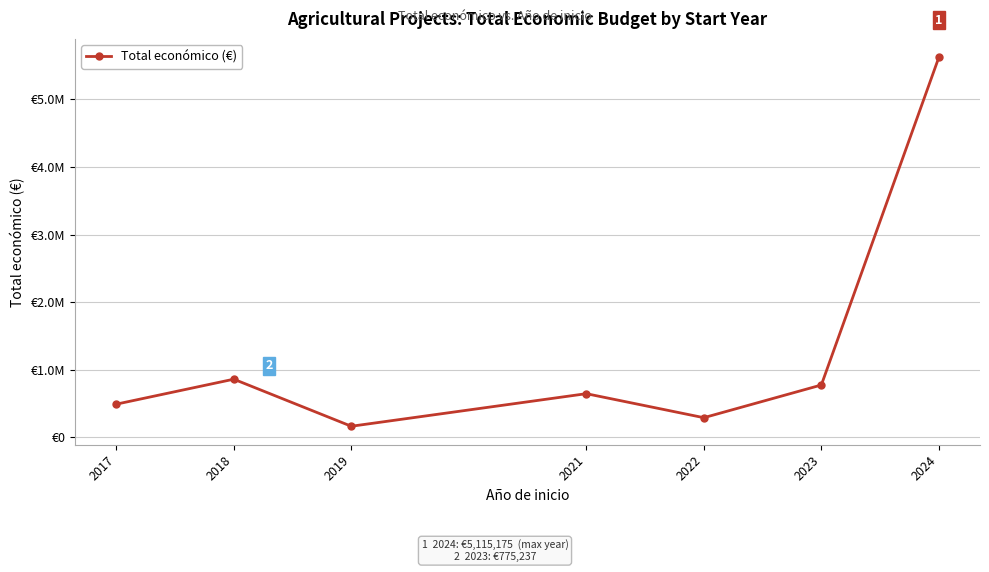

How many interior local valleys (lower than both neighbors) does the data have?

2